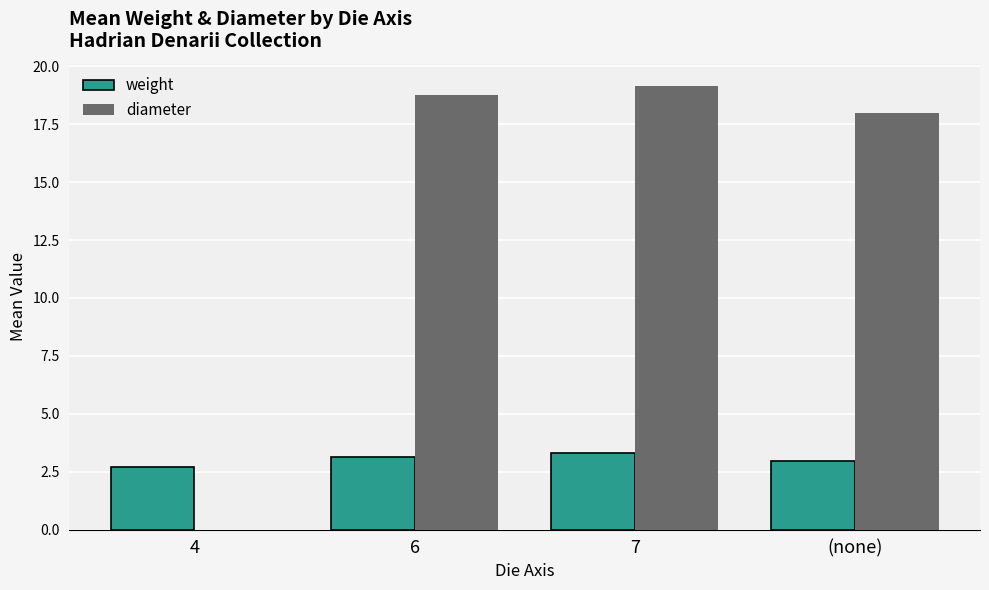

What is the highest value of the weight series?

3.3